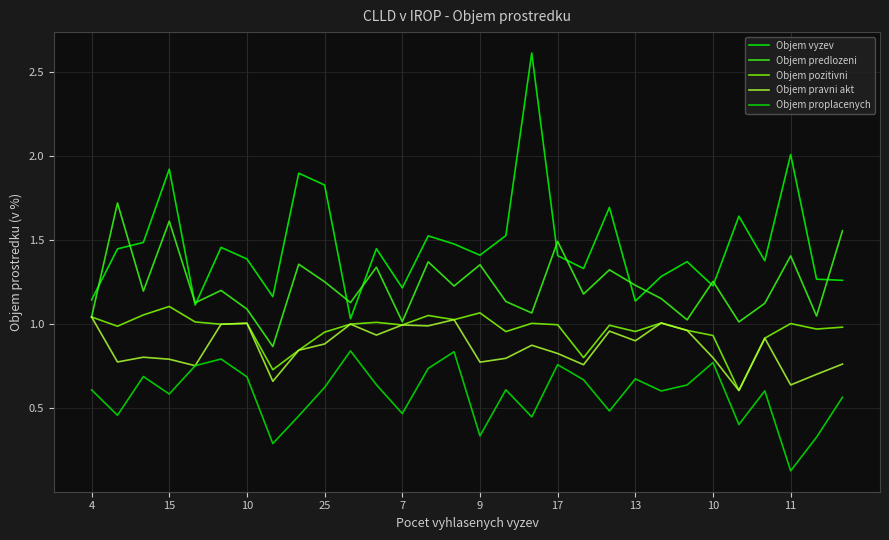

Which category has the highest value in the Objem predlozeni series?

15